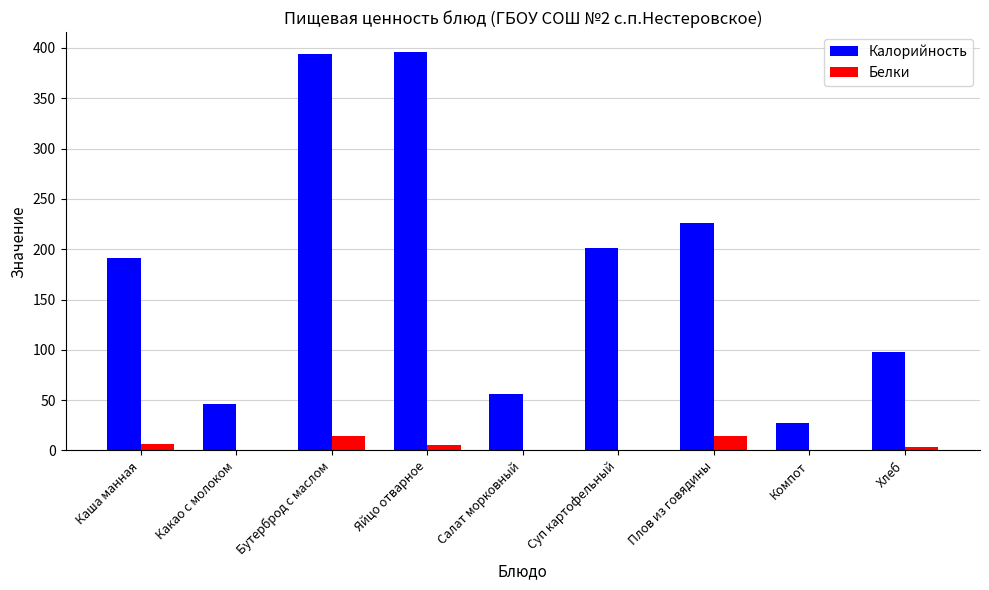

Which series has the largest total across all categories?

Калорийность